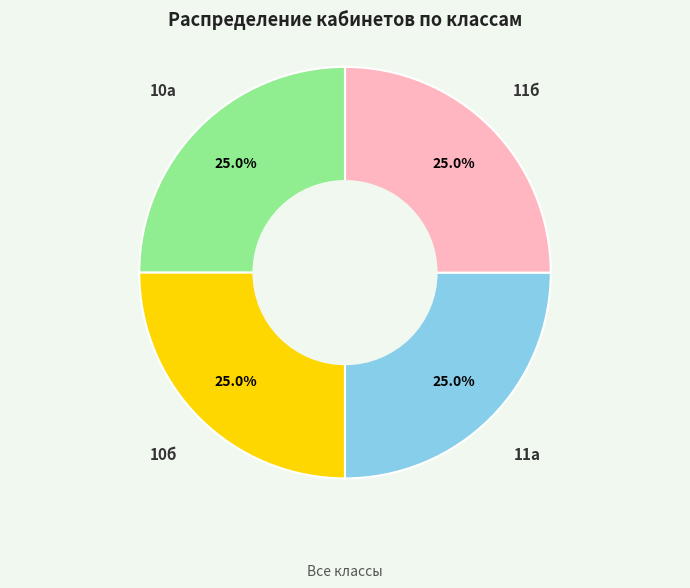

Does any single category account for the majority?

No